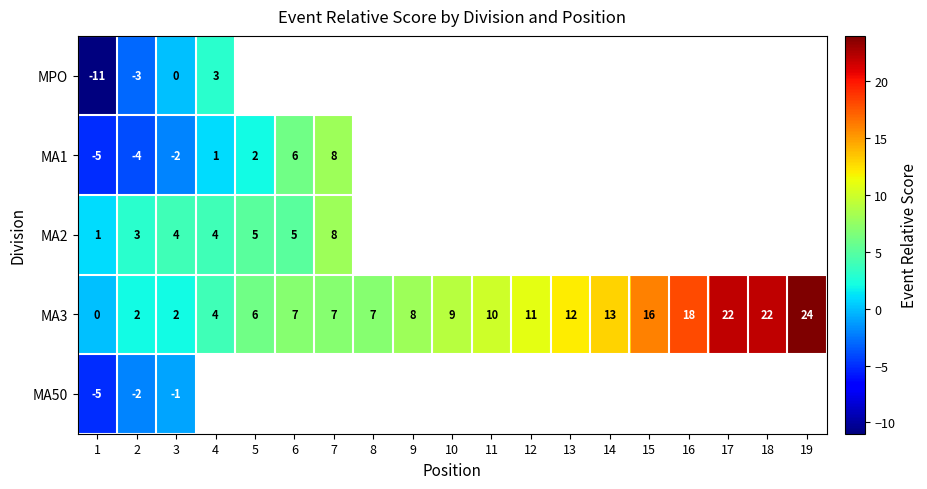

True or false: MA1 has a value of -8 at 1.

False